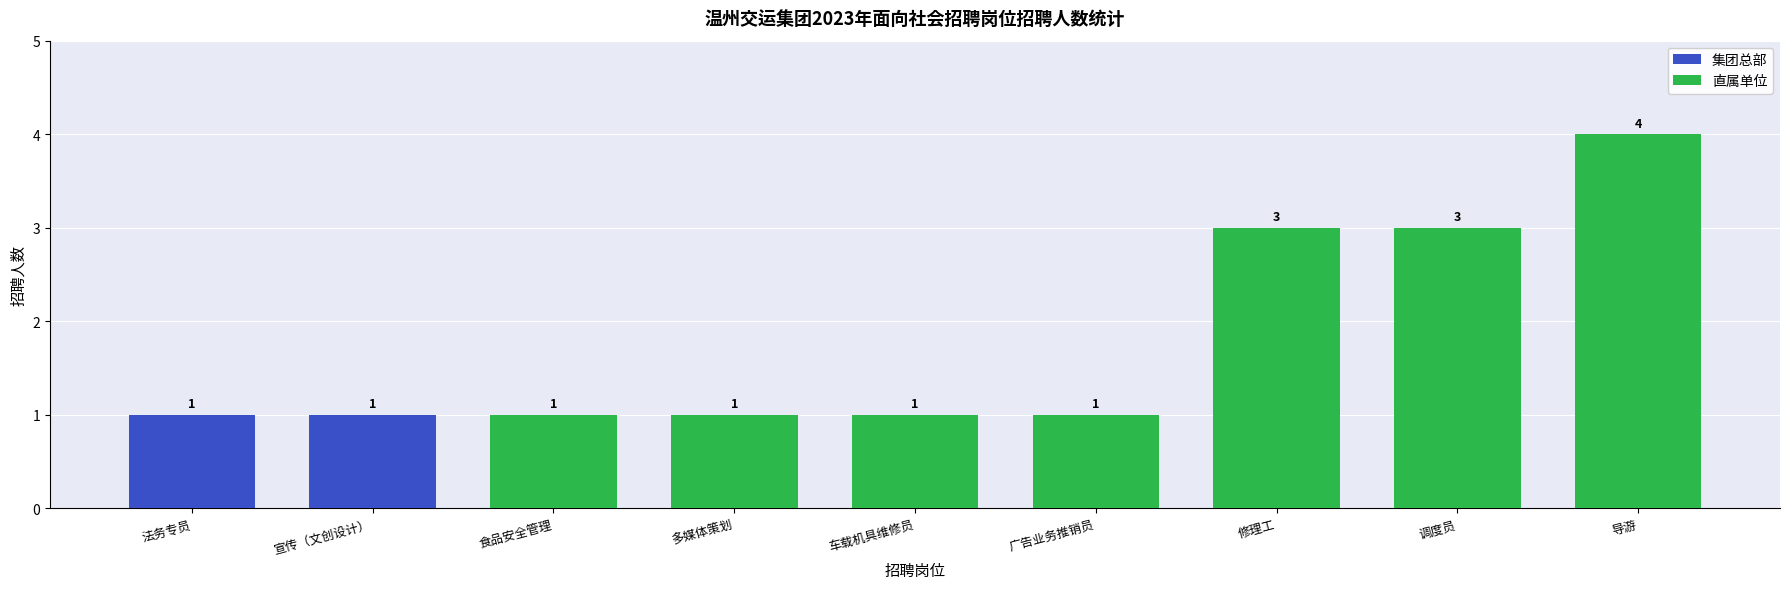

List the labels in order of value, smallest first.

法务专员, 宣传（文创设计）, 食品安全管理, 多媒体策划, 车载机具维修员, 广告业务推销员, 修理工, 调度员, 导游